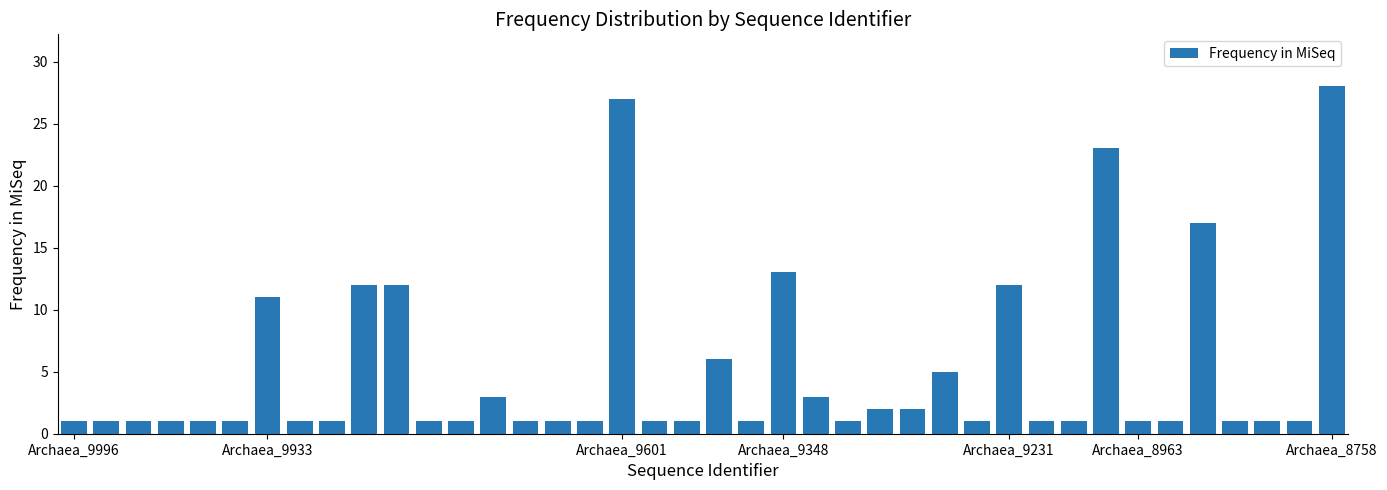

What is the maximum value shown in the chart?

28